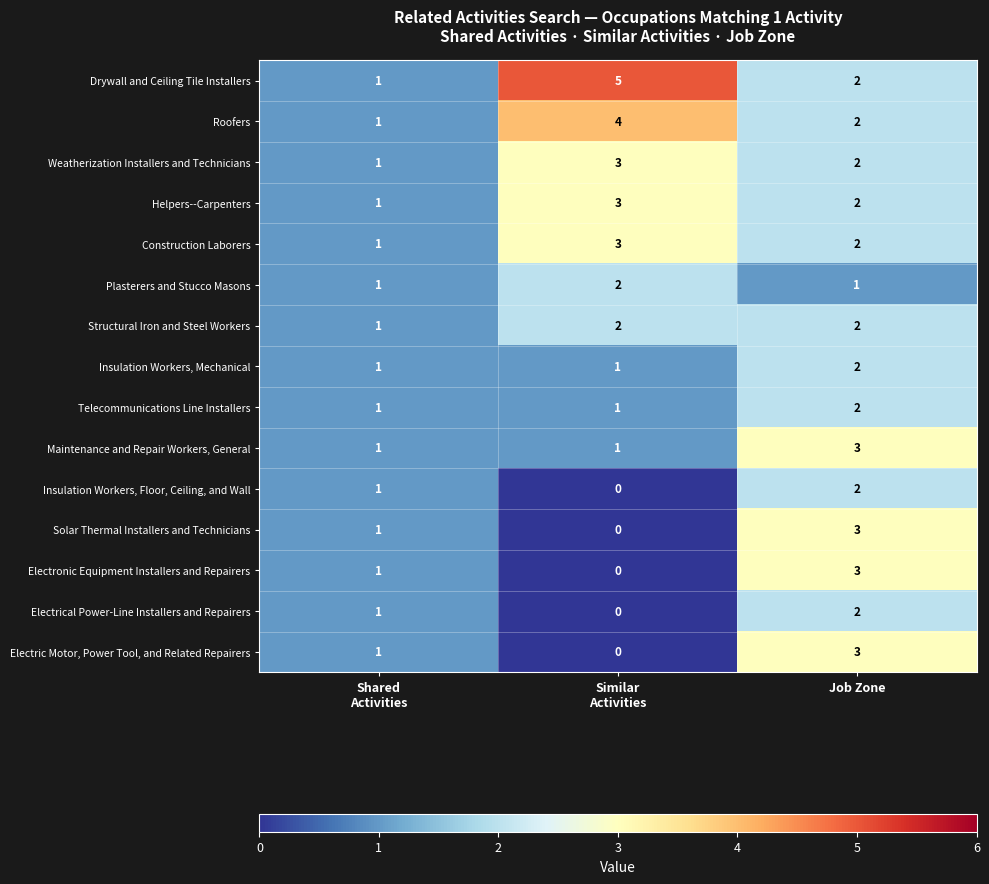

What is the maximum value shown in the chart?

5